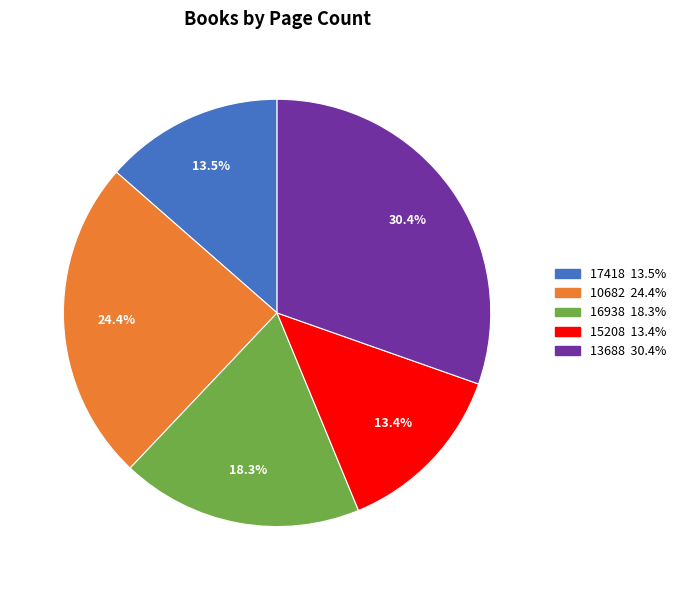

Is there any slice that represents more than half of the pie?

No